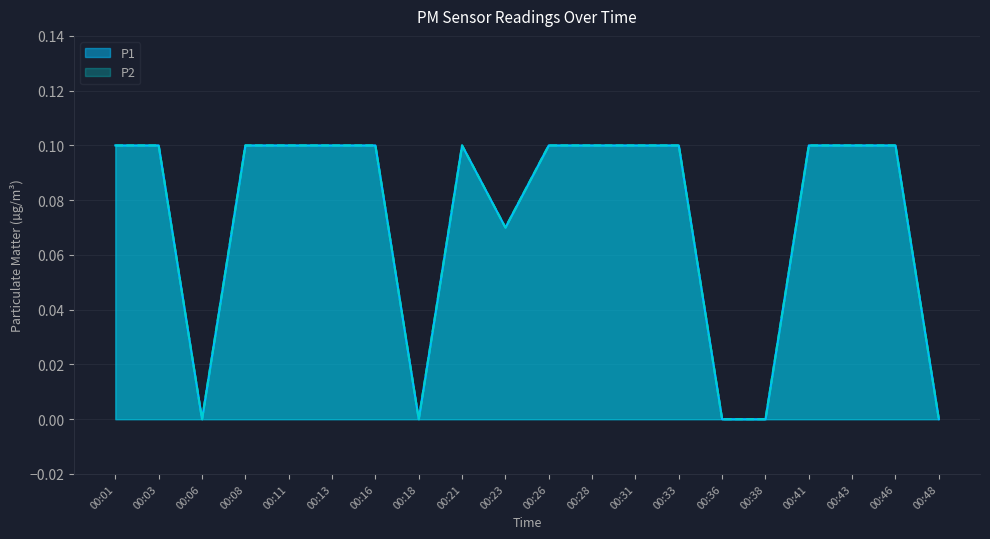

What is the highest value of the P1 series?

0.1